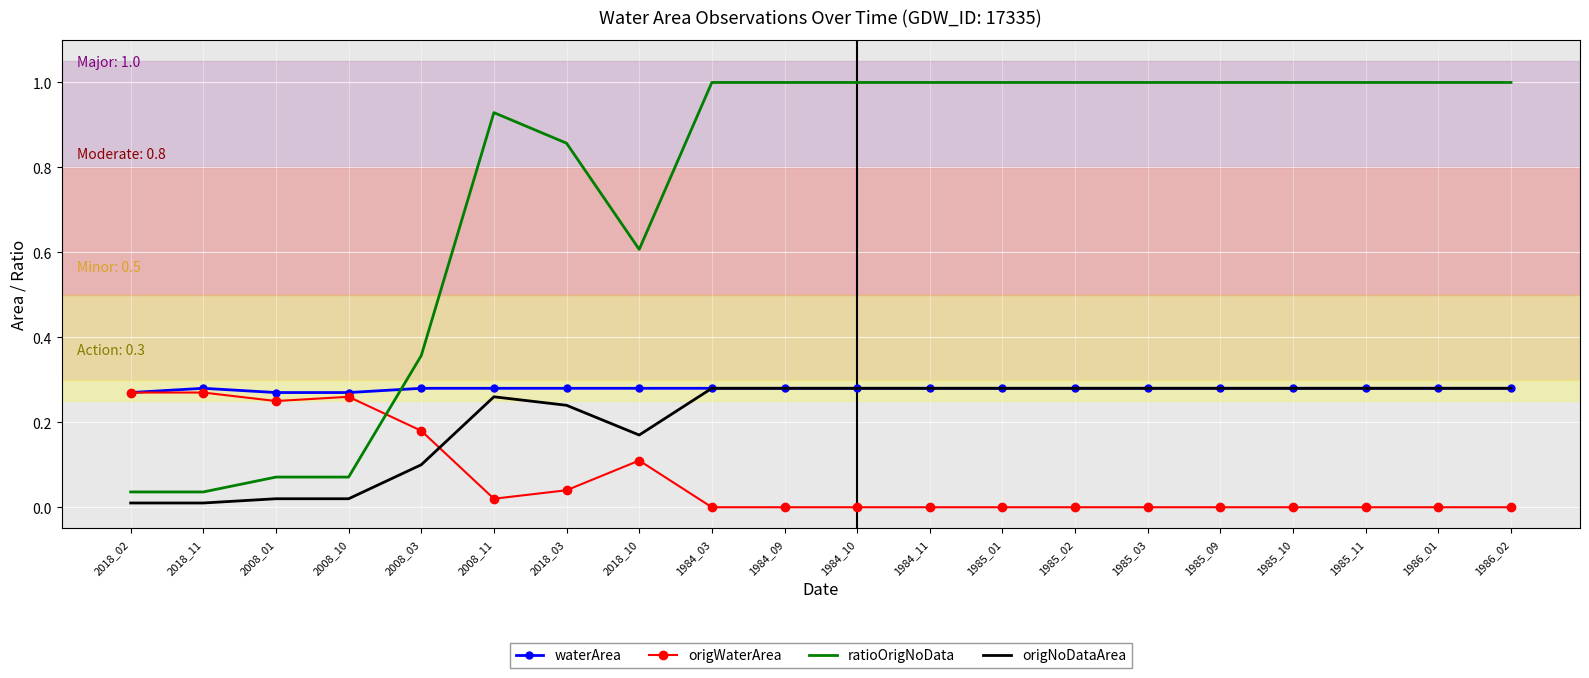

What is the spread (max minus min) of values at 1984_10?

1.0